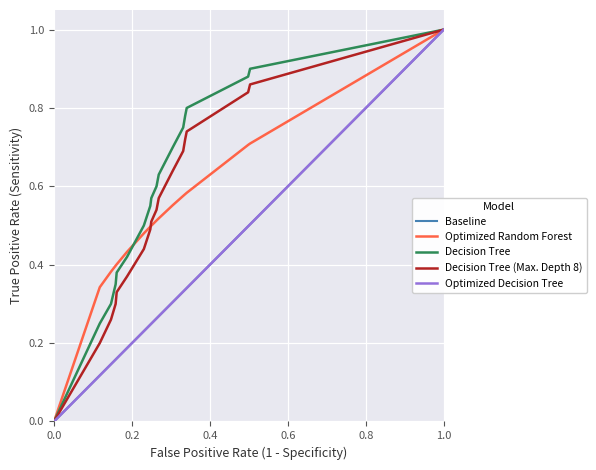

Which category has the highest value in the Decision Tree (Max. Depth 8) series?

1.0